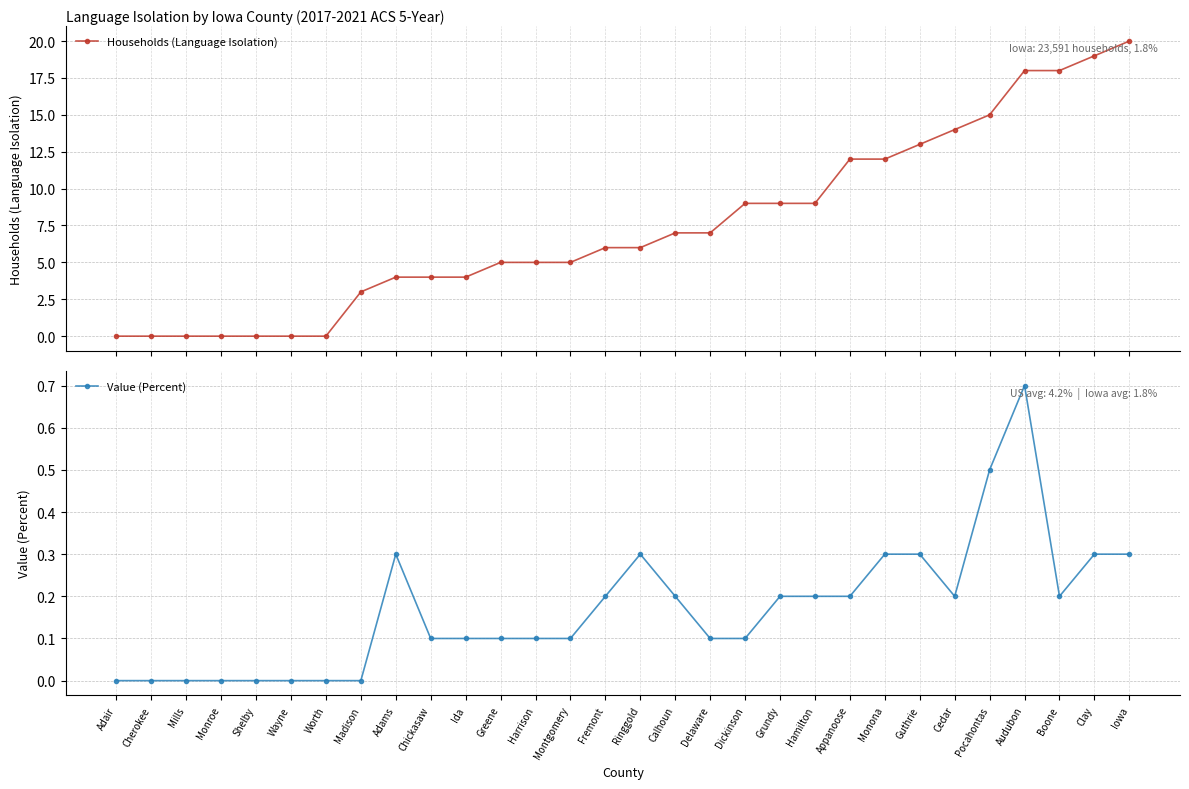

Reading left to right, list all the values displayed in this chart.

Households (Language Isolation): 0.0	0.0	0.0	0.0	0.0	0.0	0.0	3.0	4.0	4.0	4.0	5.0	5.0	5.0	6.0	6.0	7.0	7.0	9.0	9.0	9.0	12.0	12.0	13.0	14.0	15.0	18.0	18.0	19.0	20.0
Value (Percent): 0.0	0.0	0.0	0.0	0.0	0.0	0.0	0.0	0.3	0.1	0.1	0.1	0.1	0.1	0.2	0.3	0.2	0.1	0.1	0.2	0.2	0.2	0.3	0.3	0.2	0.5	0.7	0.2	0.3	0.3